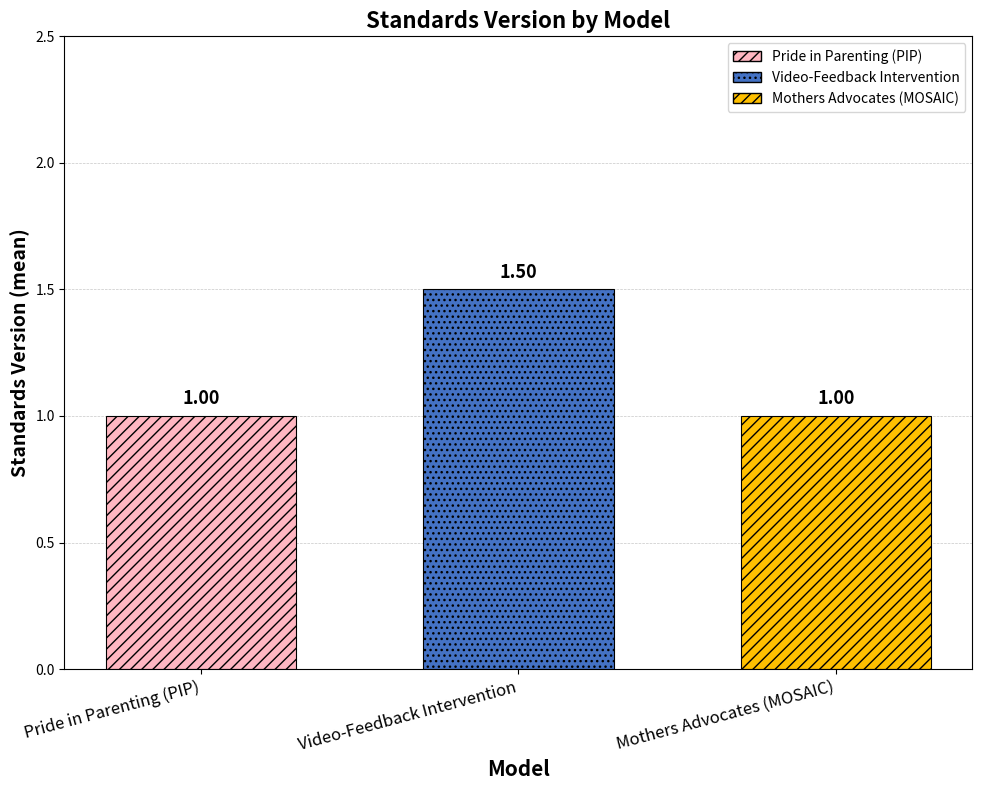

List the labels in order of Mothers Advocates (MOSAIC) value, largest first.

Video-Feedback Intervention